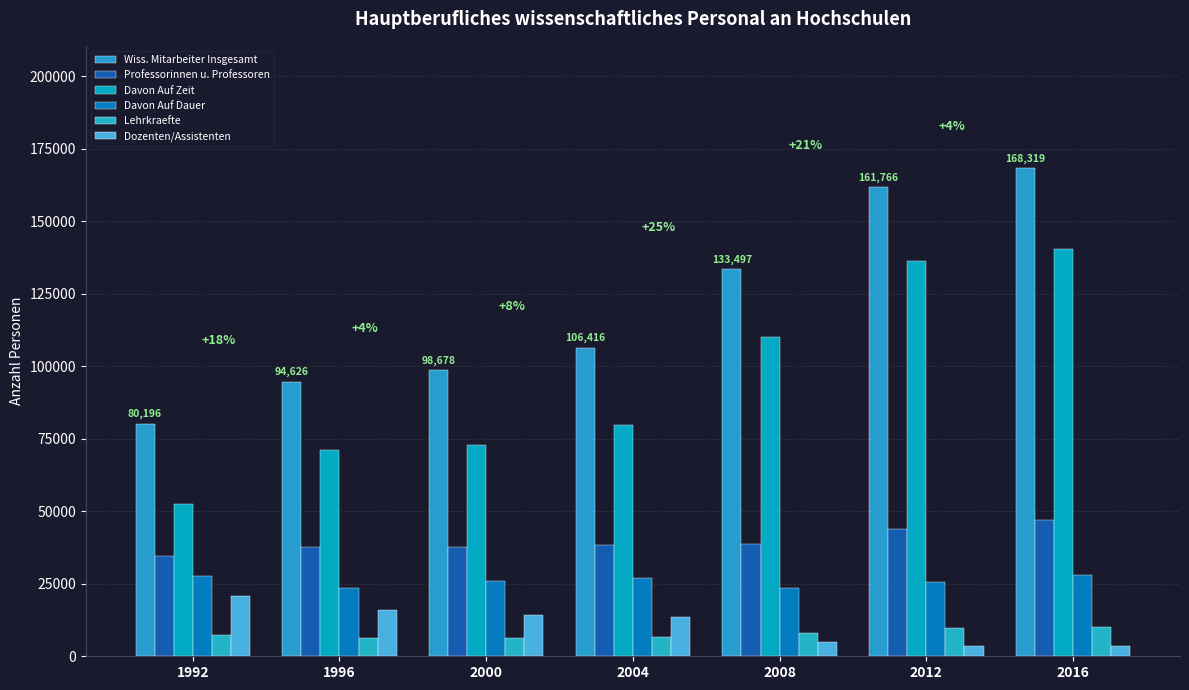

How many groups of bars are there?

7